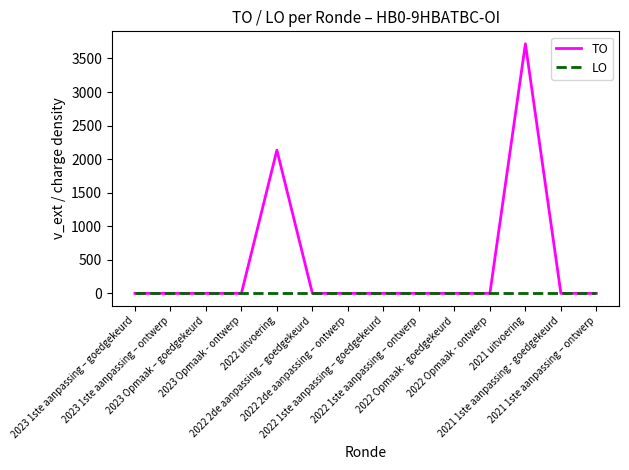

At which label is TO closest to 1859?

2022 uitvoering